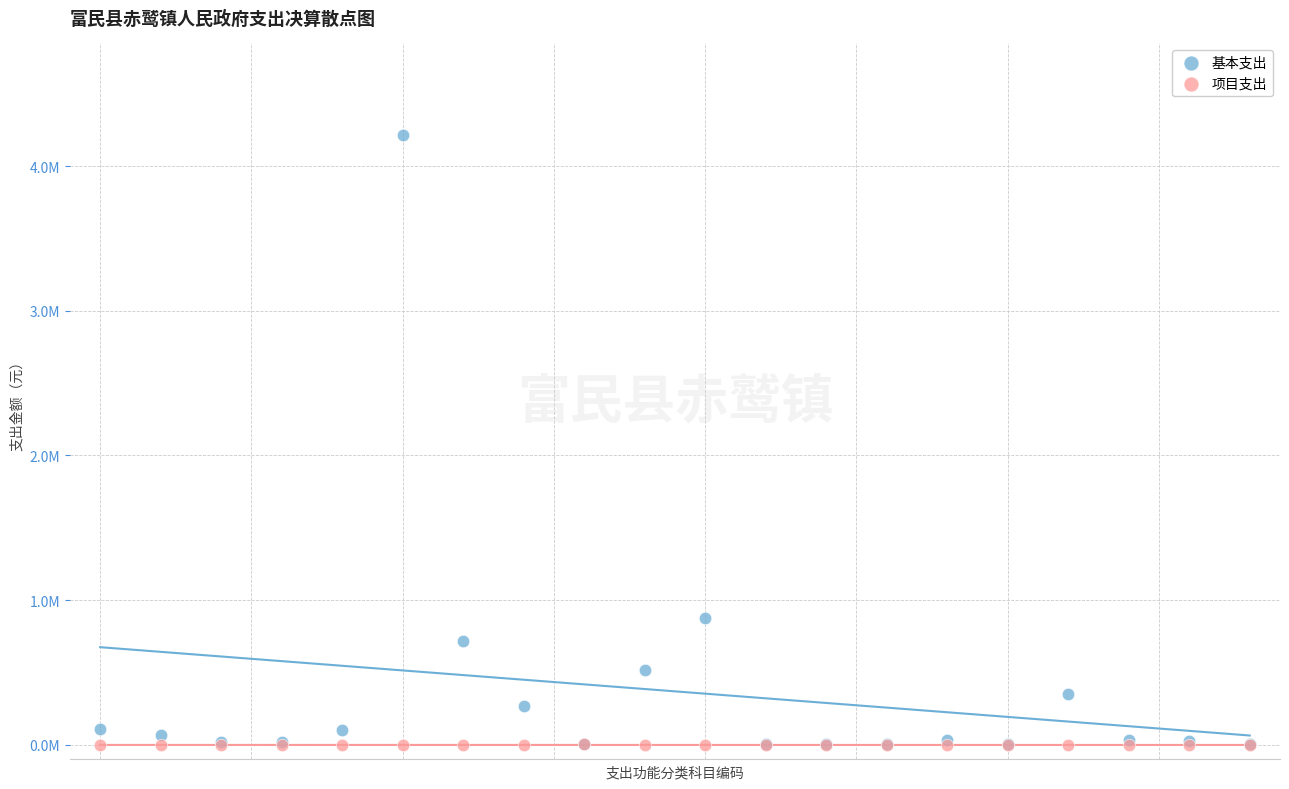

Which series contains the highest Y value?

基本支出